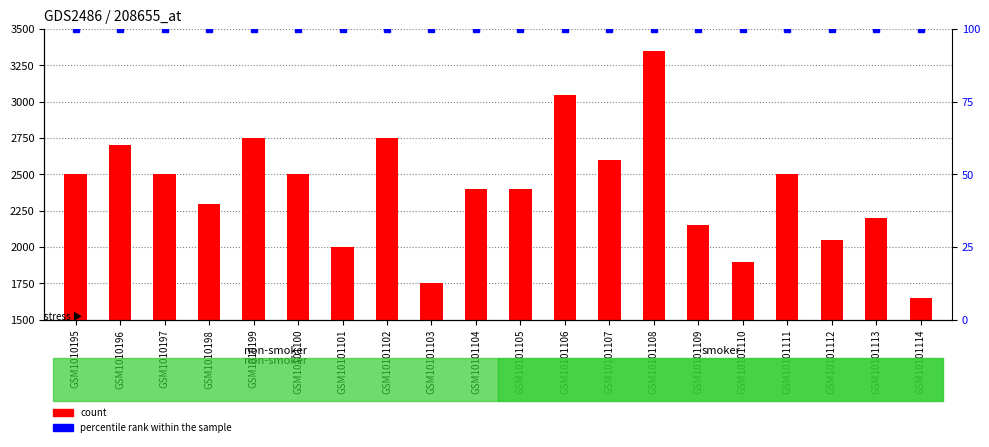

Which series has the largest total across all categories?

count